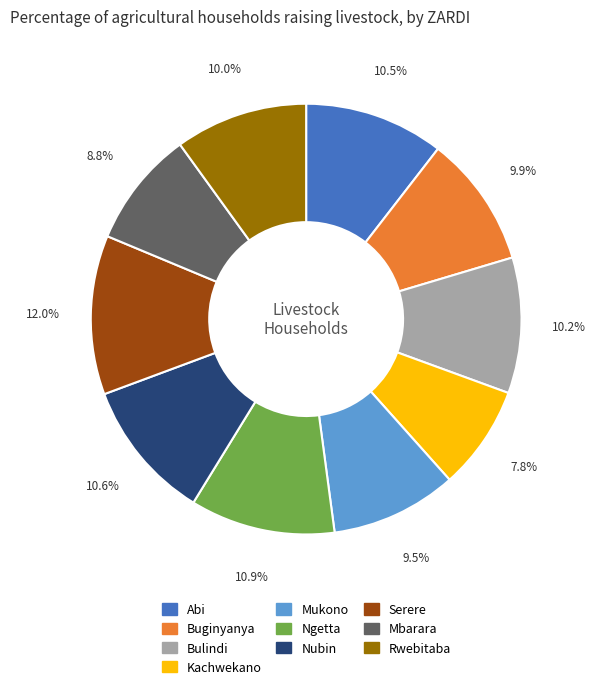

How many segments does this pie chart have?

10